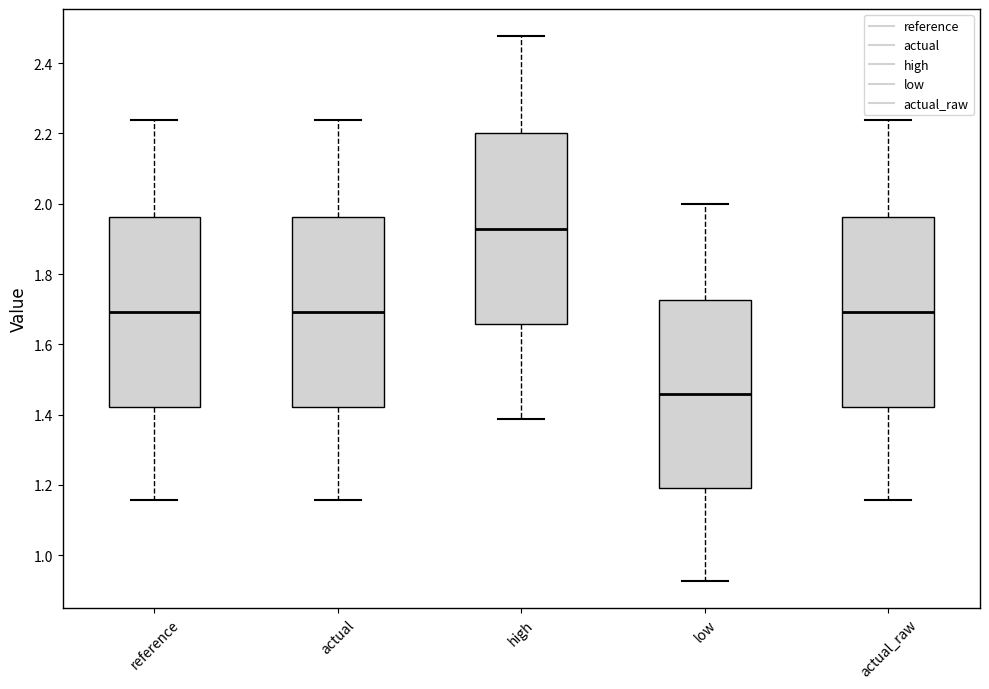

Reading left to right, transcribe this box plot: for each box, give where its median line is, the range the box spans, and where its two whiskers end, as read against the y-axis. The values are not printed on the chart, so give them approximately, as read against the axis.

reference: median 1.70, box 1.42 to 1.96, whiskers 1.16 to 2.24
actual: median 1.70, box 1.42 to 1.96, whiskers 1.16 to 2.24
high: median 1.92, box 1.66 to 2.20, whiskers 1.38 to 2.48
low: median 1.46, box 1.20 to 1.72, whiskers 0.92 to 2.00
actual_raw: median 1.70, box 1.42 to 1.96, whiskers 1.16 to 2.24